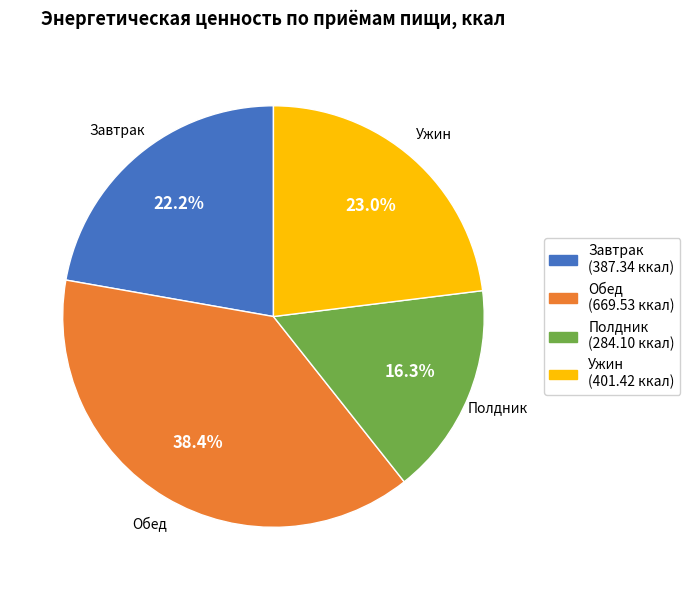

How many segments does this pie chart have?

4